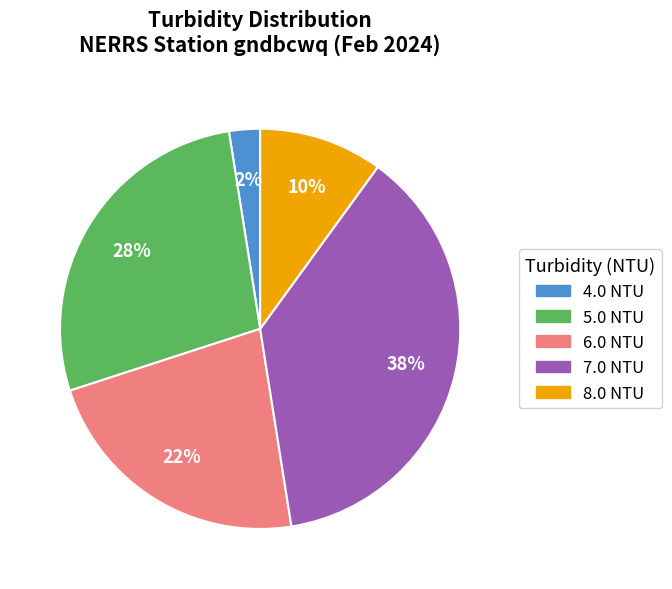

What is the ratio of the value at 6.0 NTU to the value at 5.0 NTU?

0.8